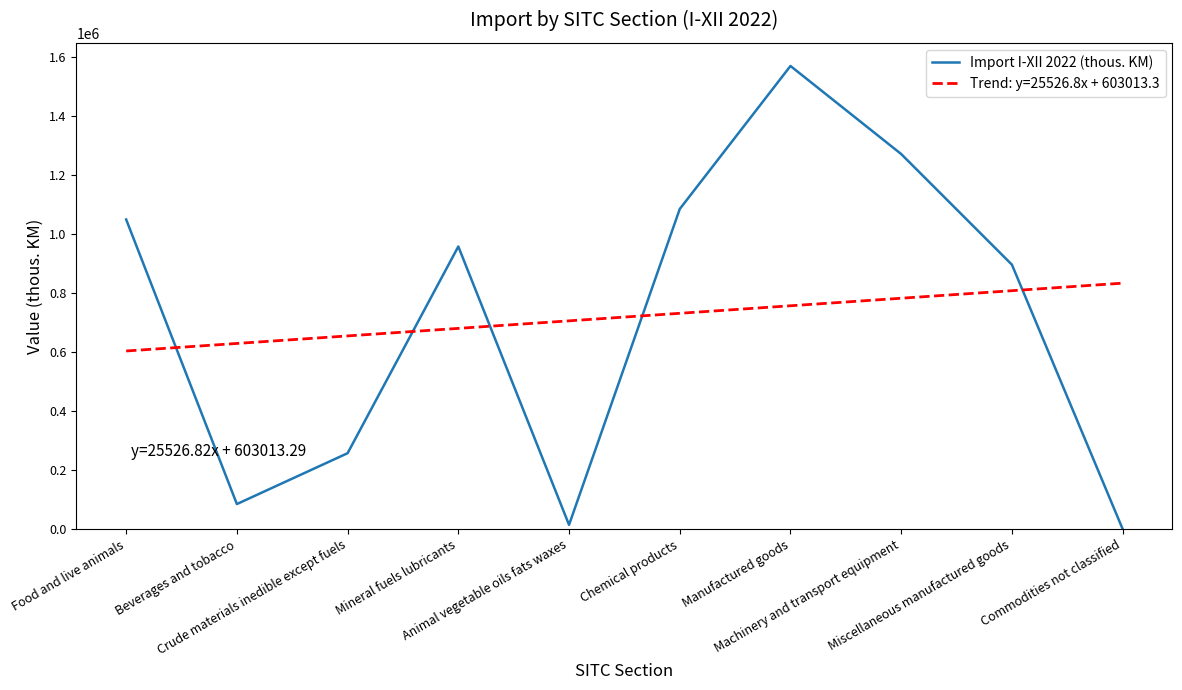

What is the maximum value for Trend: y=25526.8x + 603013.3?

832754.7